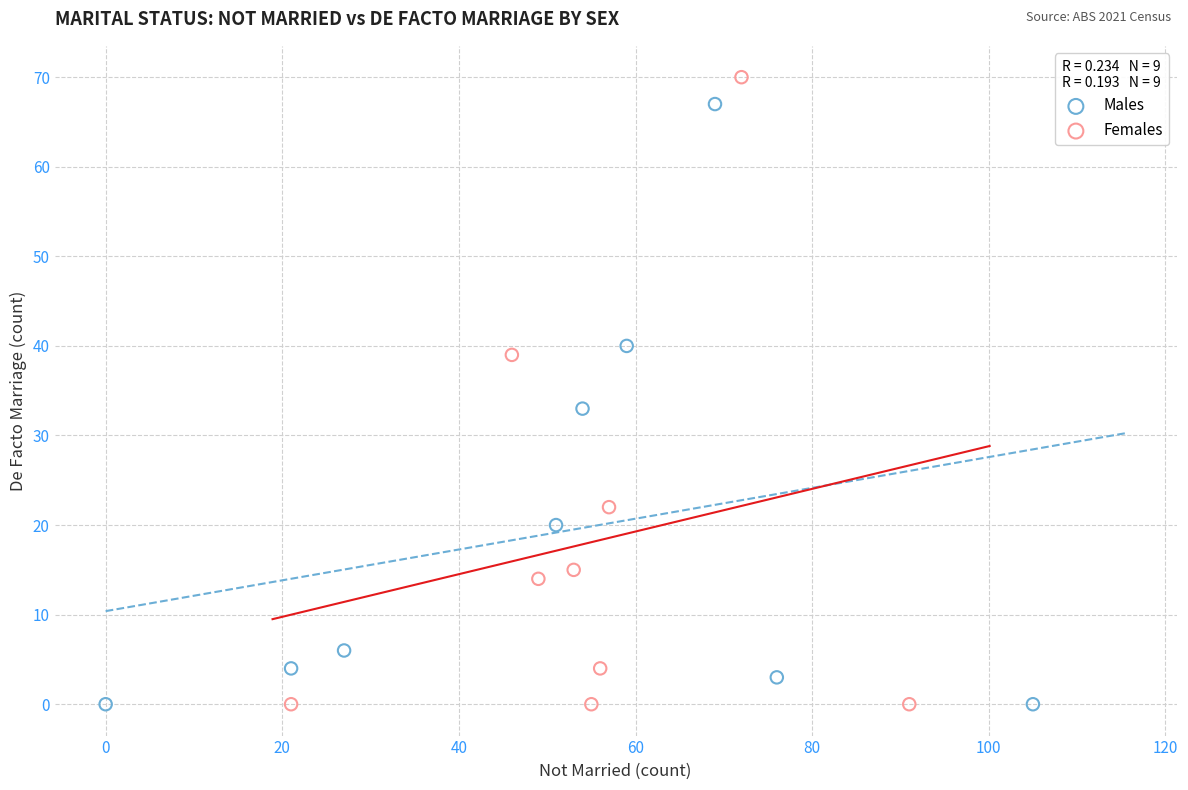

Which series has the largest Y range (max minus min)?

Females